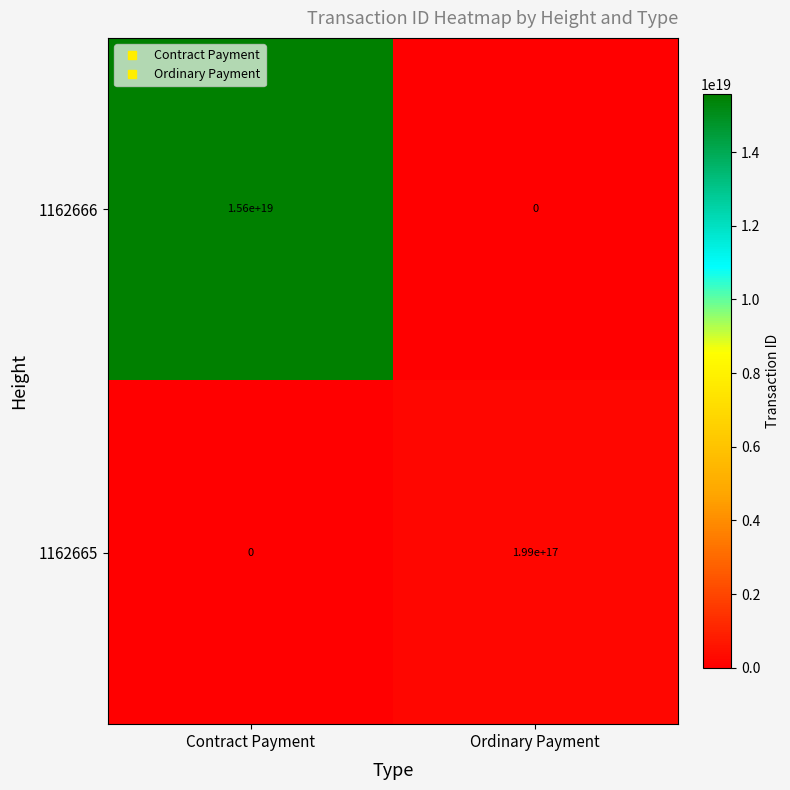

Rank the series by their average value, from highest to lowest.

1162666, 1162665